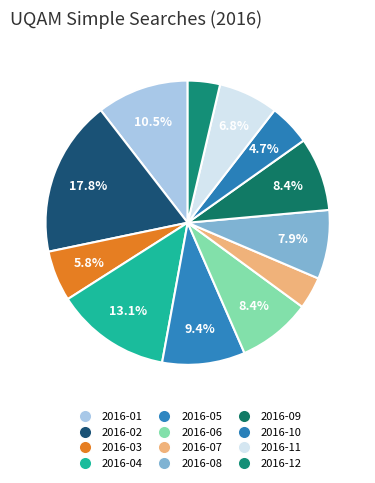

How many segments does this pie chart have?

12